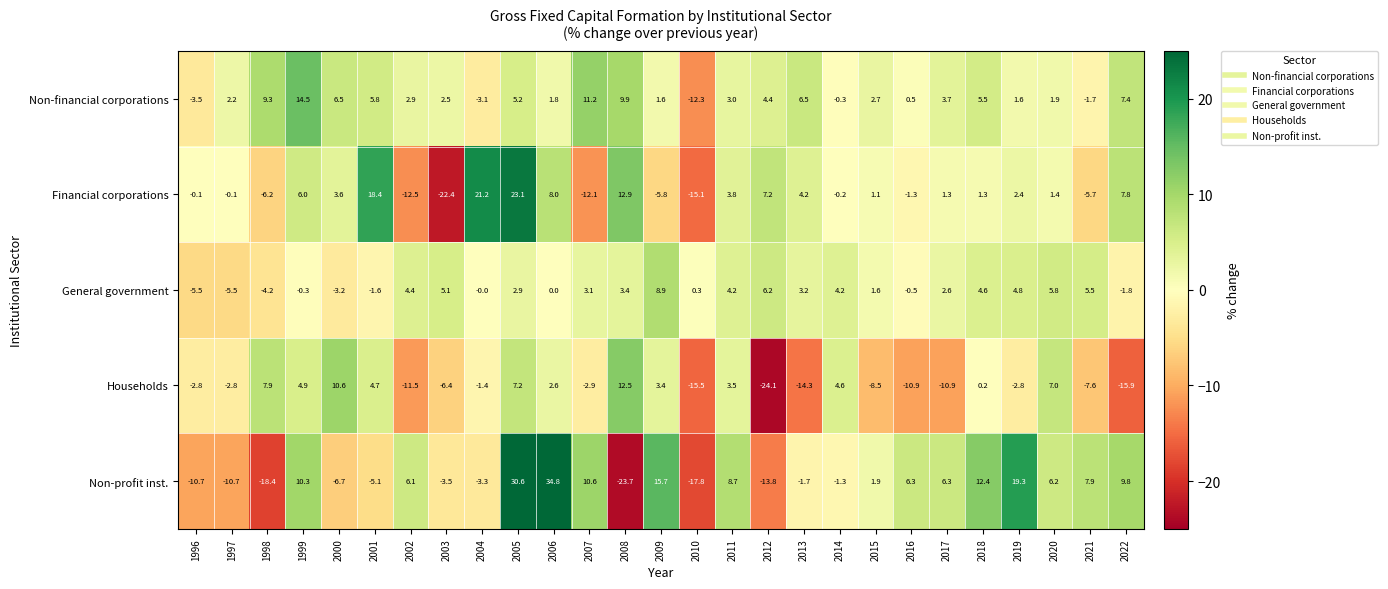

Which series changed the most between 2012 and 2017?

Non-profit inst.